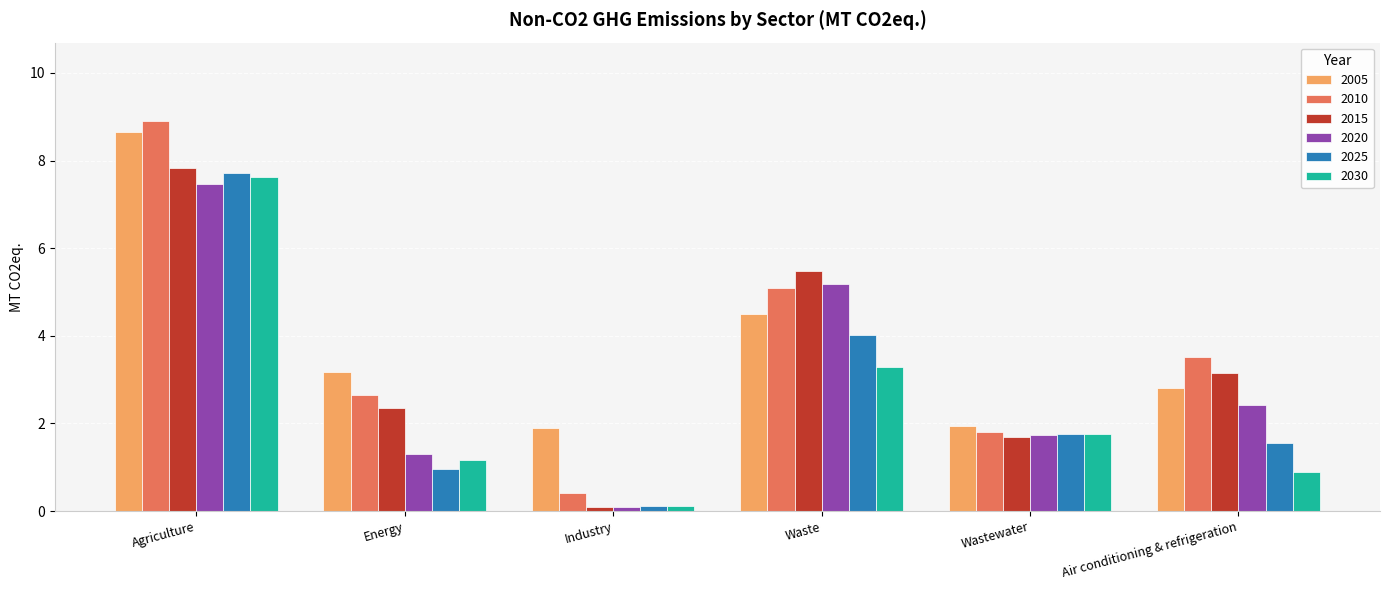

True or false: 2030 has a value of 1.5 at Waste.

False